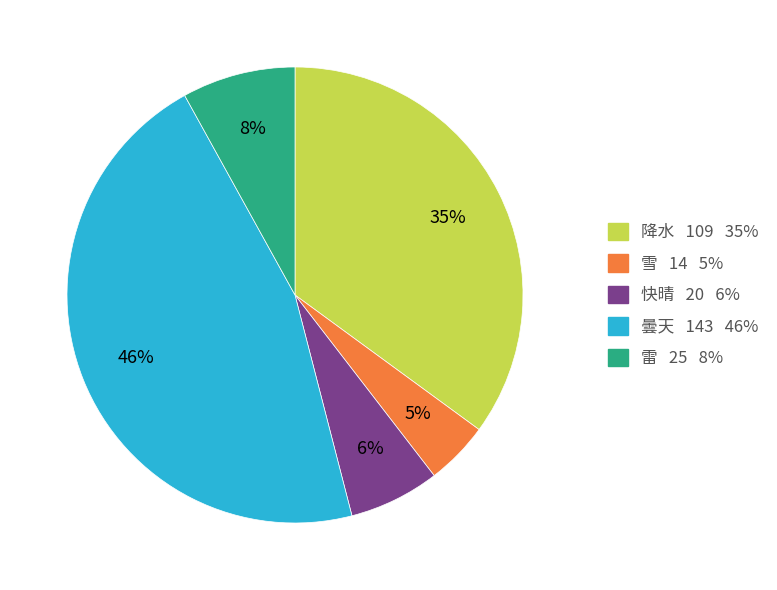

Does any single category account for the majority?

No